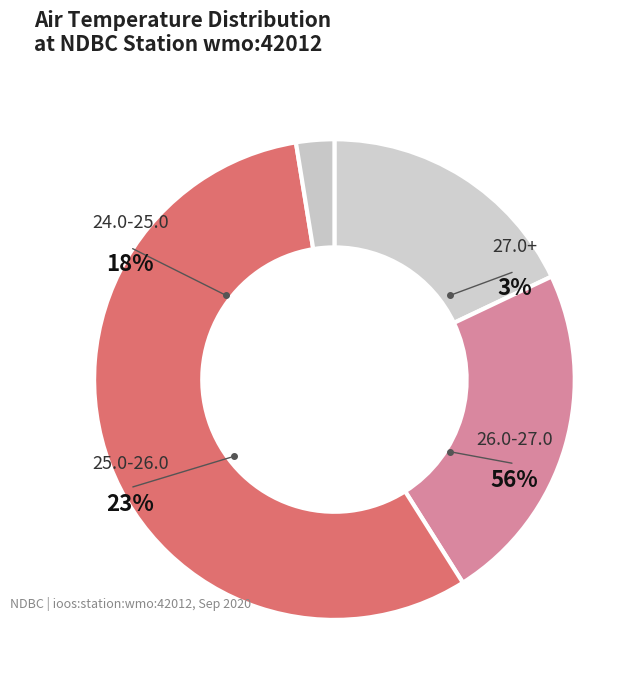

True or false: 15 accounts for 12% of the total.

False